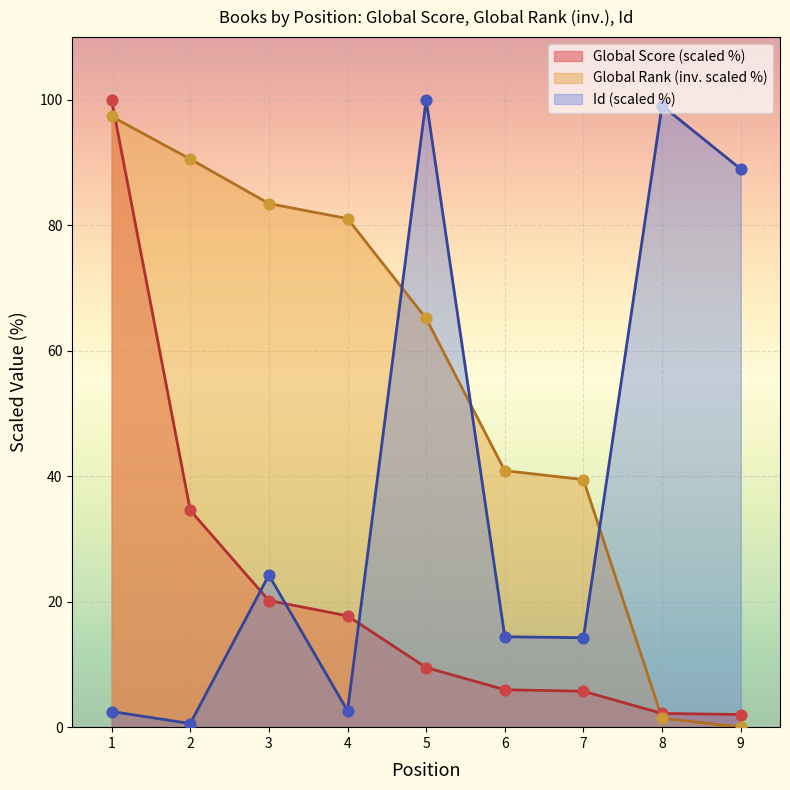

Which series reaches the maximum Y coordinate?

Global Score